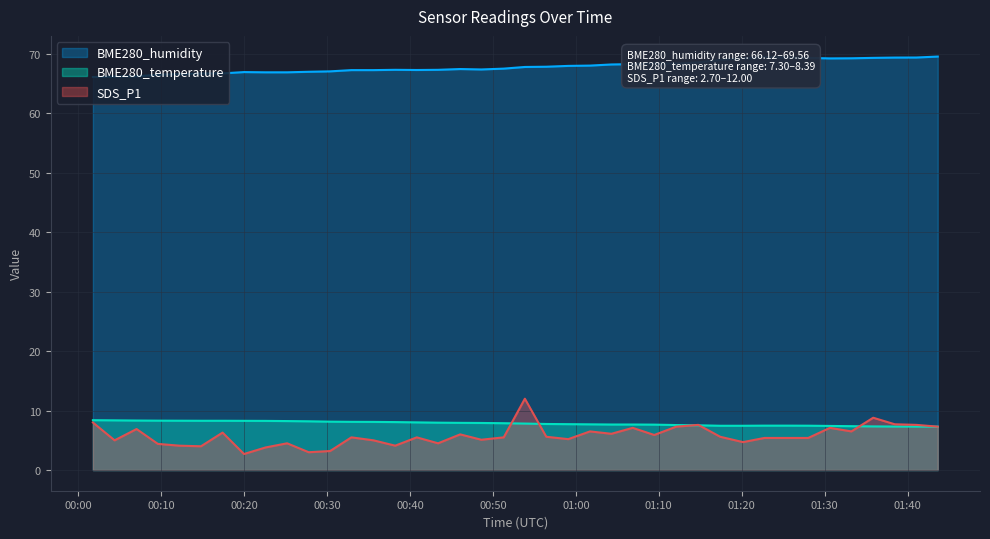

Reading right to left, what are all the values shown in this chart?

BME280_humidity: 69.6	69.4	69.4	69.3	69.3	69.2	69.3	69.4	69.5	69.3	69.0	68.6	68.4	68.4	68.3	68.2	68.0	68.0	67.8	67.8	67.5	67.4	67.5	67.3	67.3	67.3	67.3	67.3	67.1	67.0	66.9	66.9	67.0	66.7	66.7	66.6	66.5	66.2	66.2	66.1
BME280_temperature: 7.3	7.3	7.3	7.3	7.4	7.4	7.5	7.5	7.5	7.5	7.5	7.5	7.6	7.6	7.7	7.7	7.7	7.7	7.8	7.8	7.9	7.9	7.9	8.0	8.0	8.1	8.1	8.1	8.1	8.2	8.2	8.3	8.3	8.3	8.3	8.3	8.3	8.3	8.4	8.4
SDS_P1: 7.3	7.6	7.7	8.8	6.5	7.1	5.4	5.4	5.4	4.7	5.6	7.6	7.3	5.9	7.1	6.1	6.5	5.2	5.6	12.0	5.5	5.1	6.0	4.5	5.5	4.1	5.0	5.5	3.2	3.0	4.5	3.8	2.7	6.3	4.0	4.1	4.4	6.9	5.0	8.0